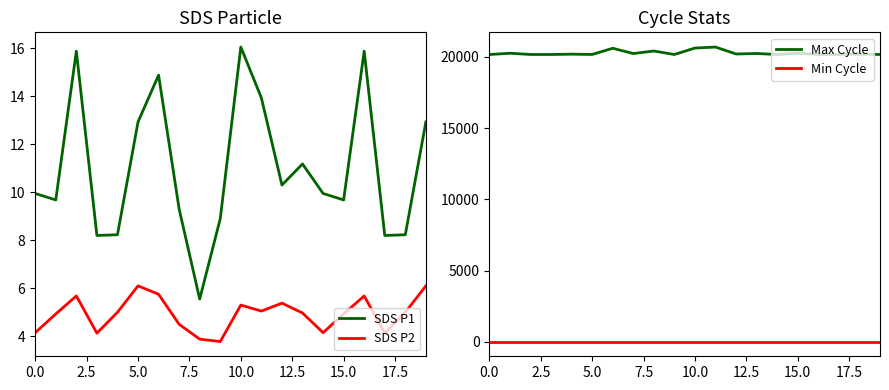

What is the difference between the second highest and second lowest values in the SDS P1 series?

7.7